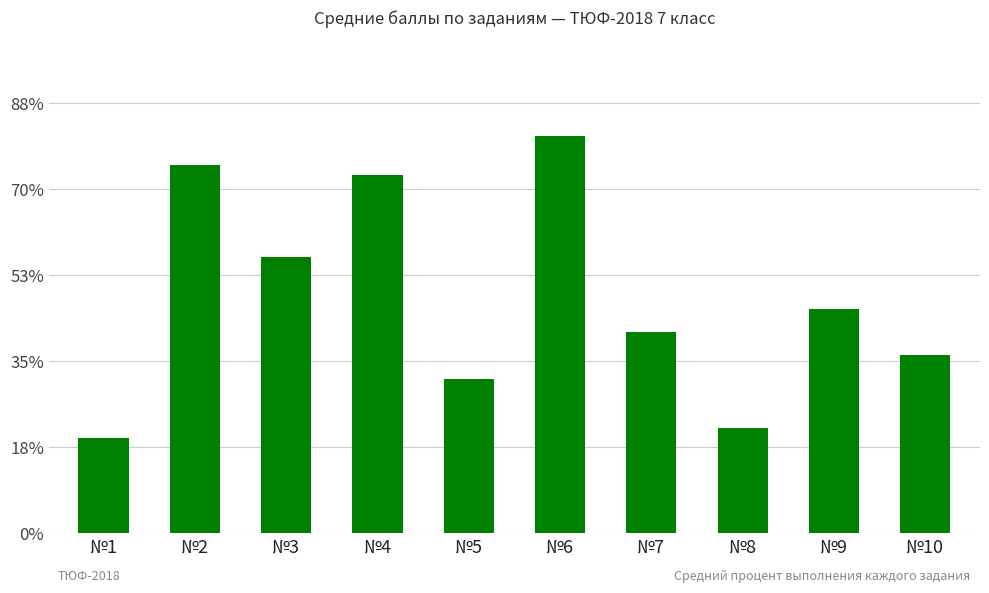

List the labels in order of value, largest first.

№6, №2, №4, №3, №9, №7, №10, №5, №8, №1